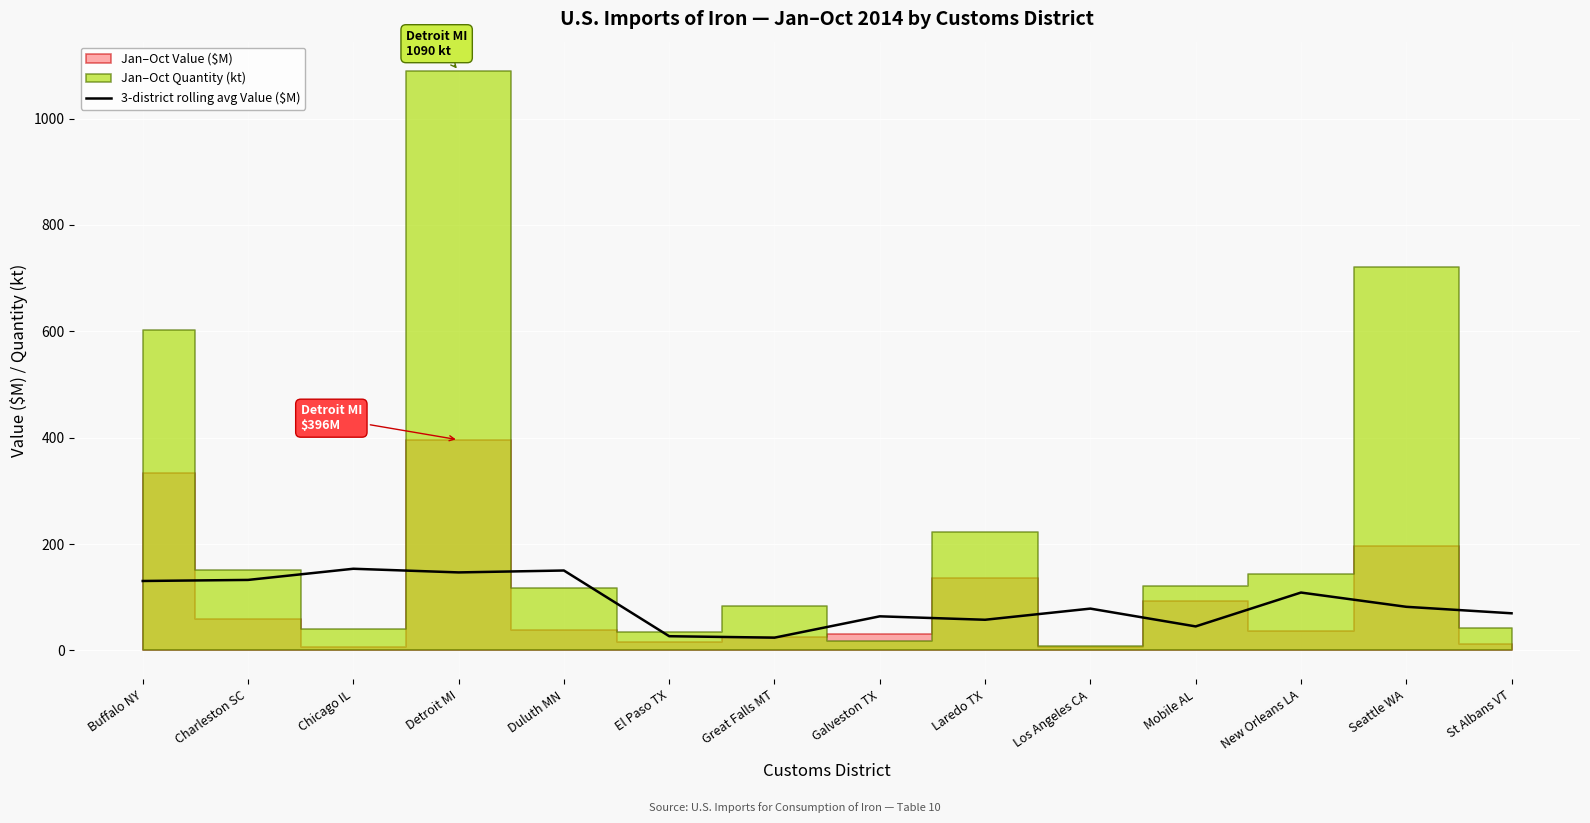

What is the change in value from Charleston SC to Great Falls MT?

-108.5